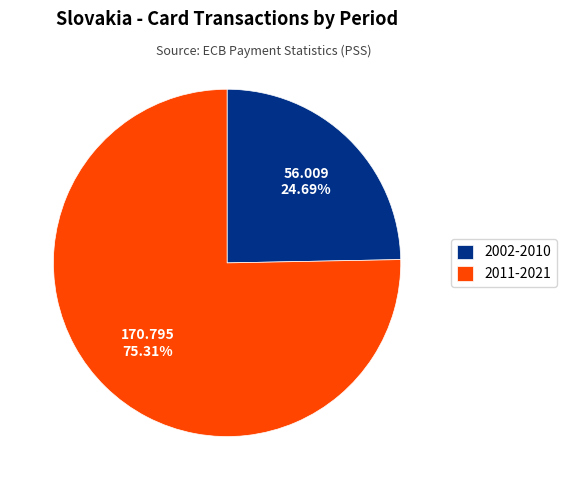

Rank the categories by value from highest to lowest.

2011-2021, 2002-2010